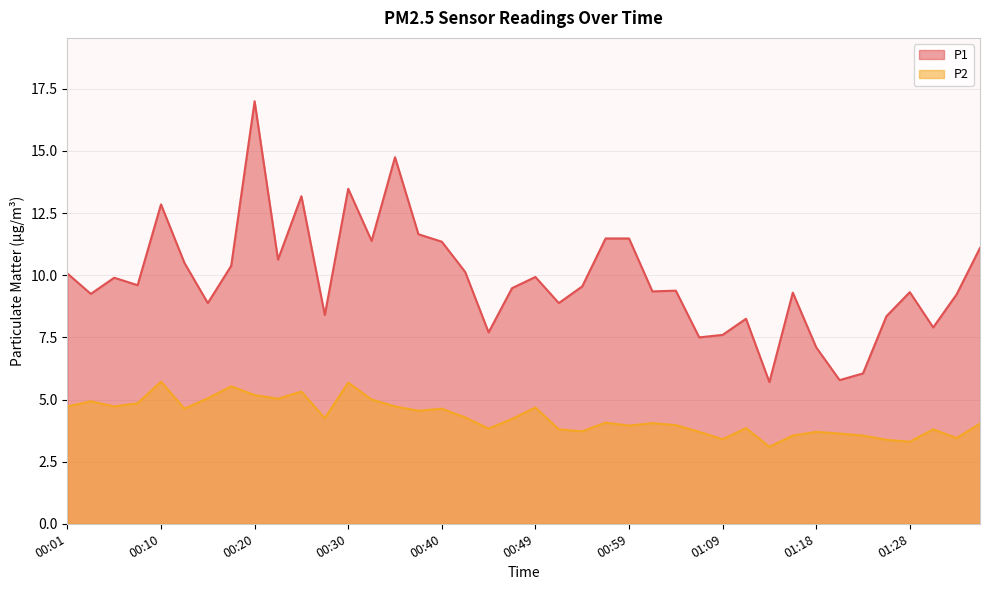

True or false: P1 and P2 cross at least once.

False